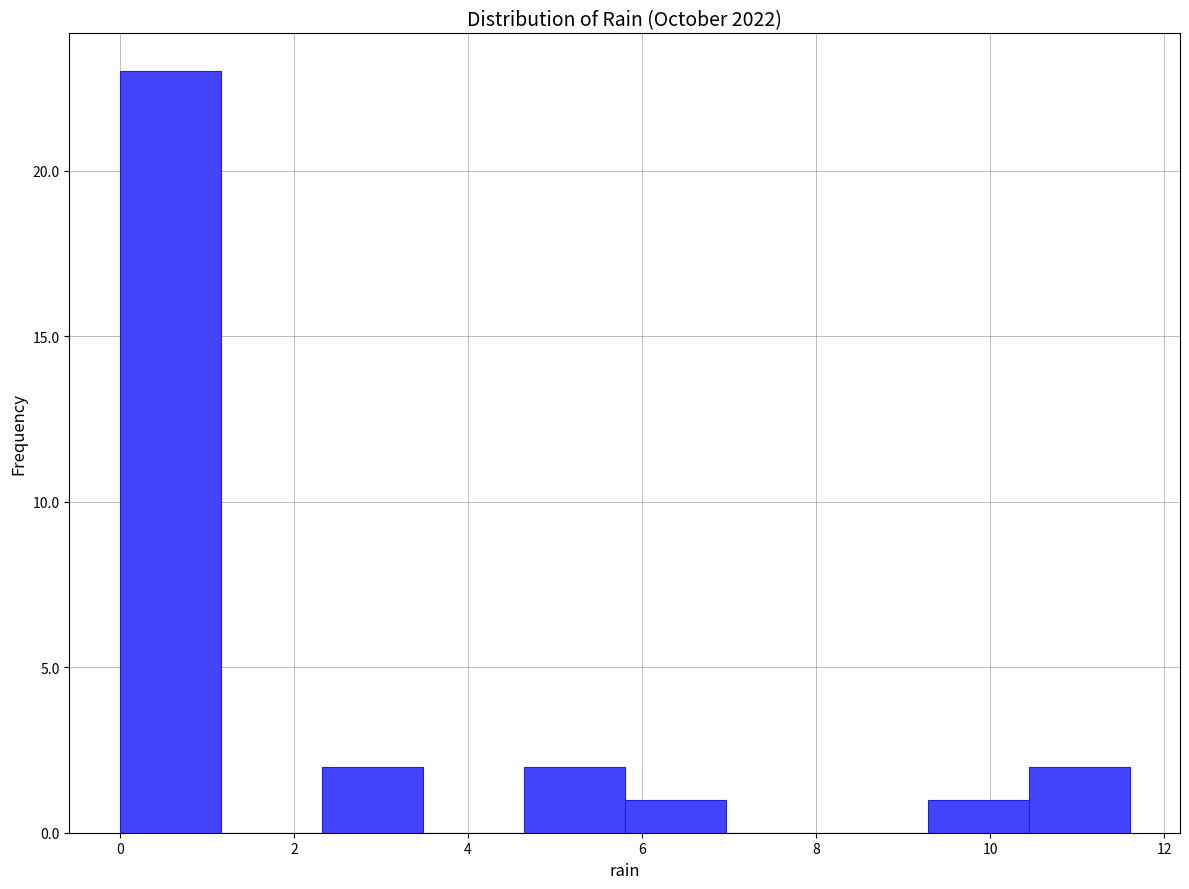

Over which range of the x-axis is the bar tallest?

0.00 to 1.16